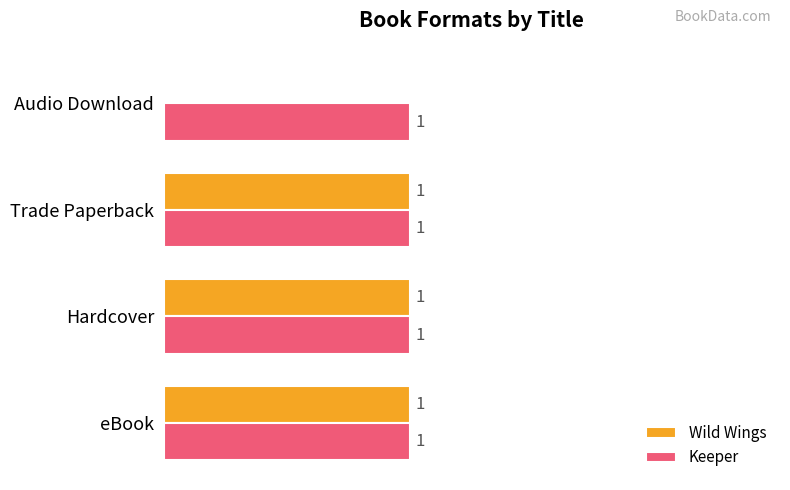

Where is Wild Wings nearest to the value 0?

Audio Download